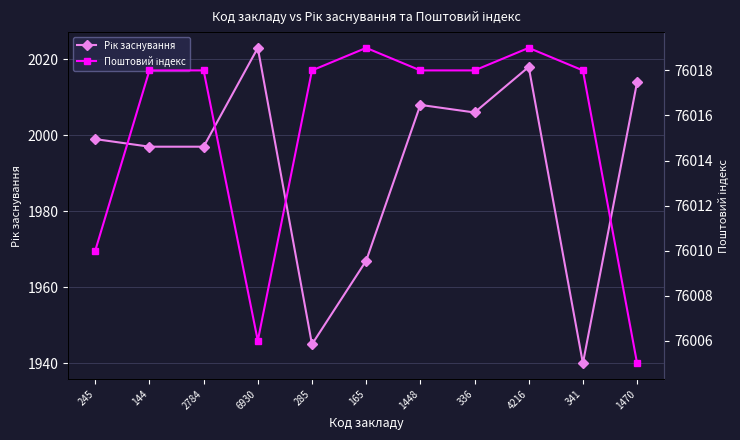

List the series in order of their peak value, lowest first.

Рік заснування, Поштовий індекс